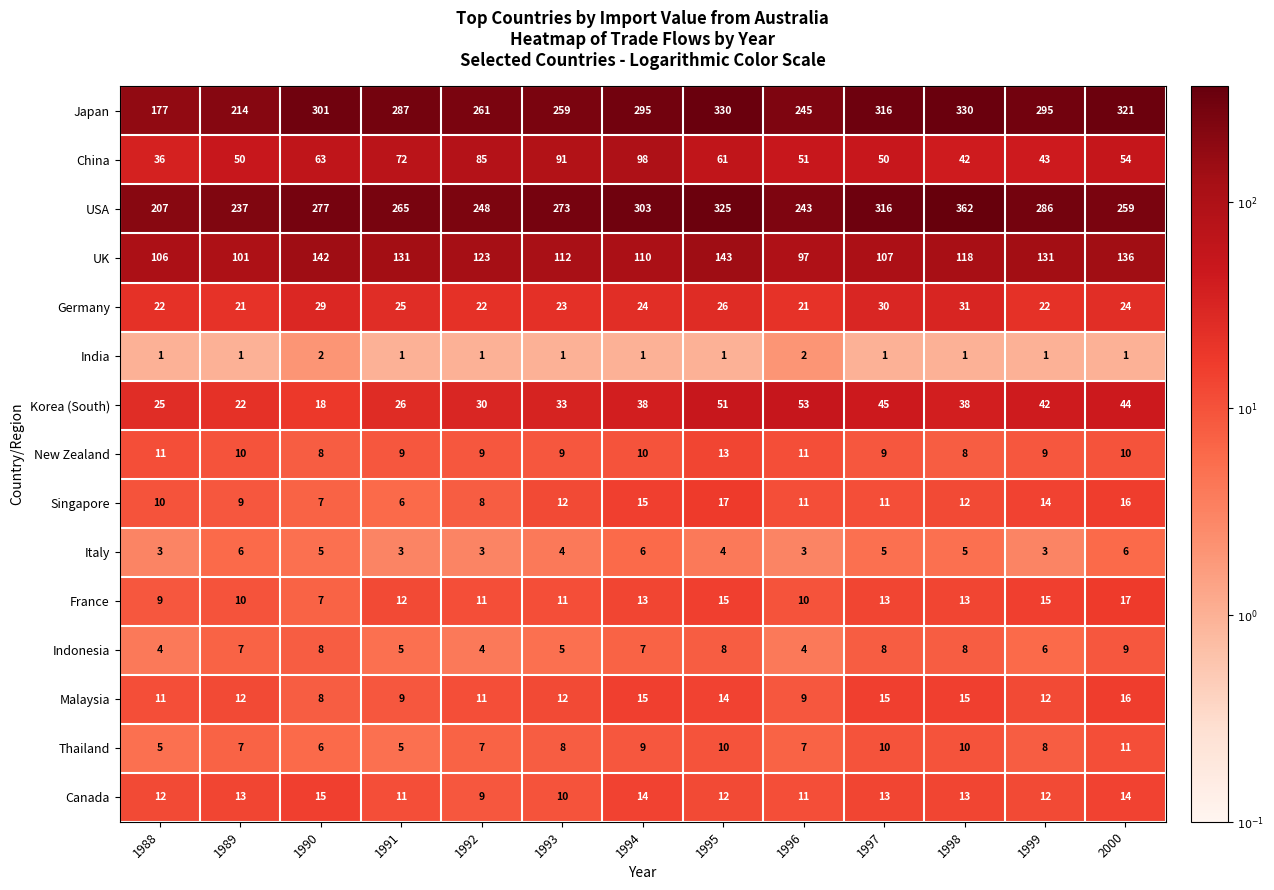

The value of Germany at 2000 is 34. True or false?

False